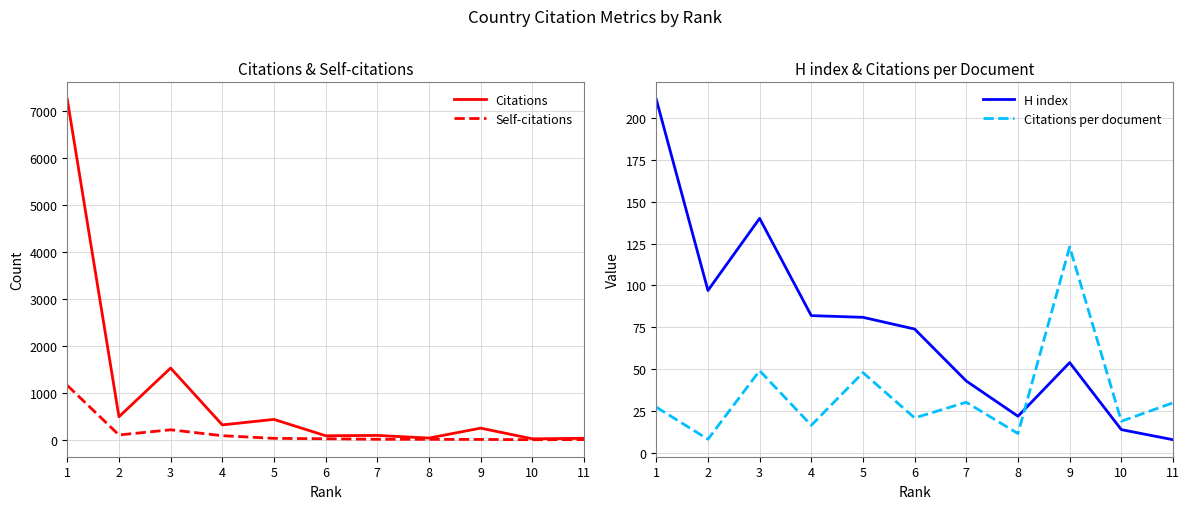

Reading left to right, extract all data points from this chart.

Citations: 7240.0	488.0	1524.0	315.0	432.0	84.0	91.0	35.0	246.0	19.0	30.0
Self-citations: 1155.0	101.0	211.0	85.0	29.0	20.0	9.0	8.0	6.0	0.0	2.0
H index: 211.0	97.0	140.0	82.0	81.0	74.0	43.0	22.0	54.0	14.0	8.0
Citations per document: 27.4	8.3	49.2	16.6	48.0	21.0	30.3	11.7	123.0	19.0	30.0